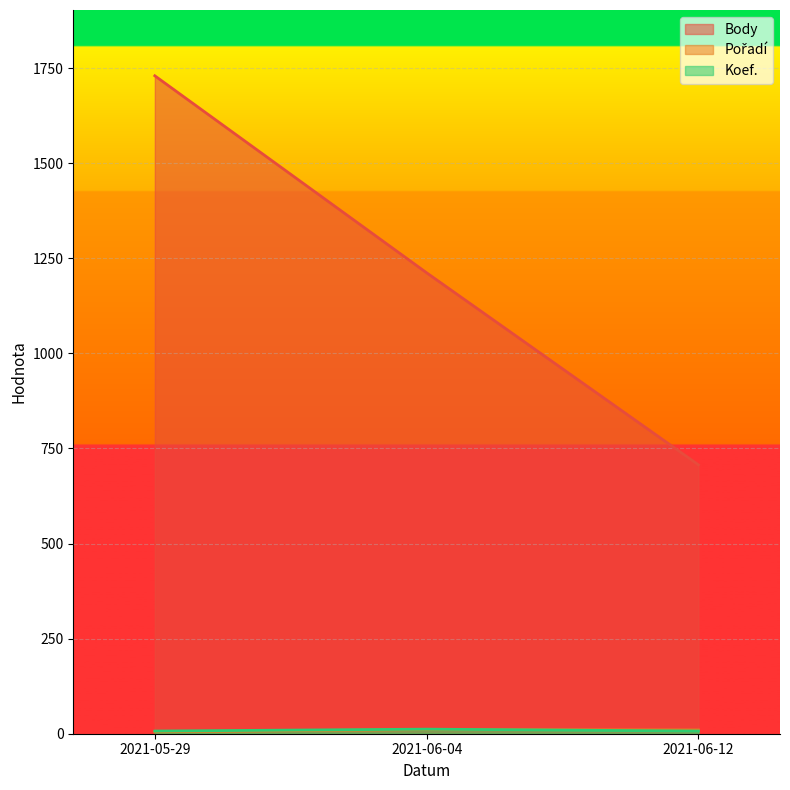

What is the minimum value shown in the chart?

5